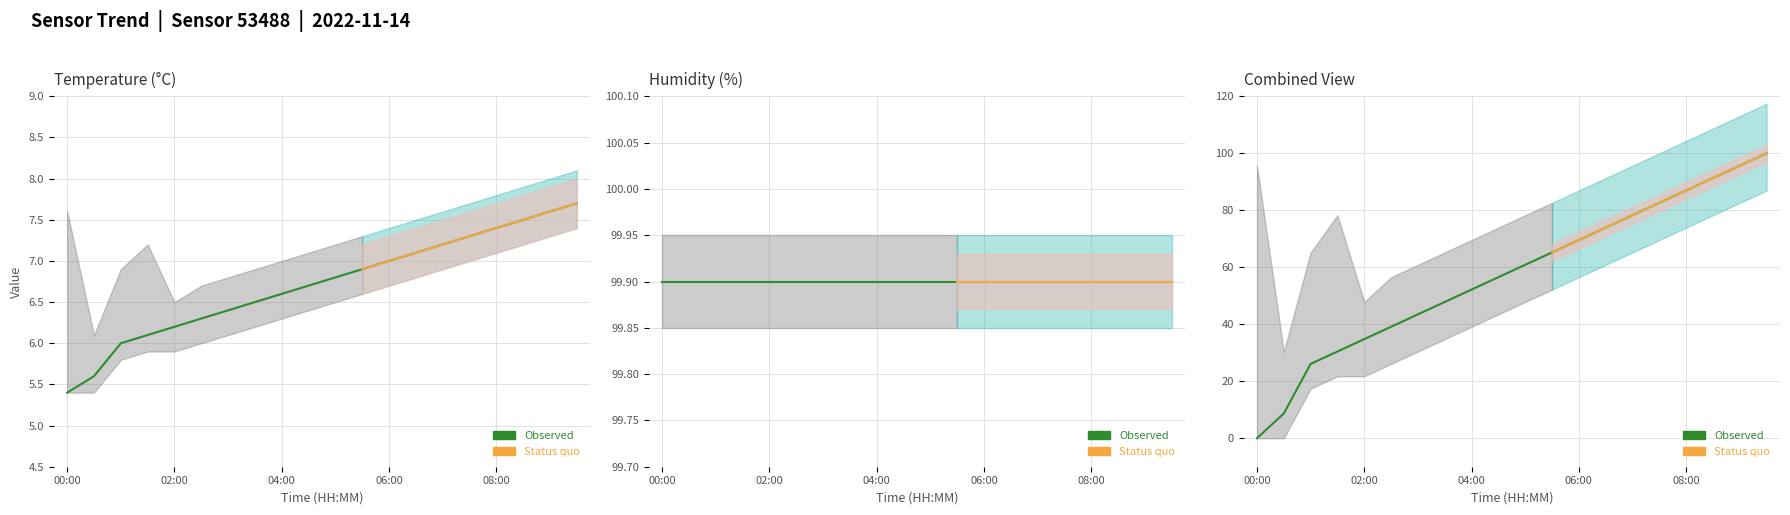

True or false: humidity_lower and temperature_upper intersect in this chart.

False